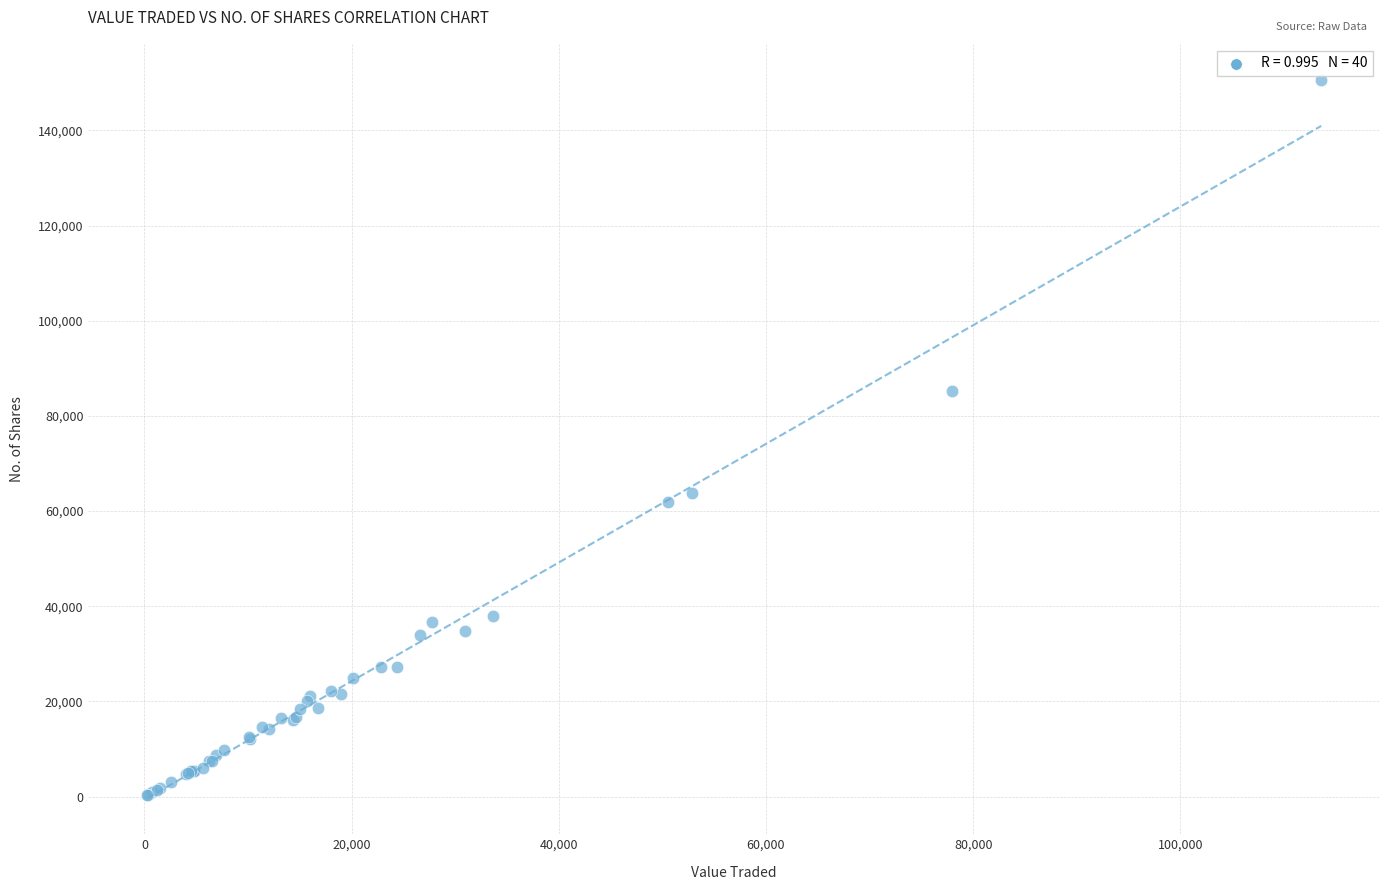

What Y value in the scatter plot is closest to 75471?

85272